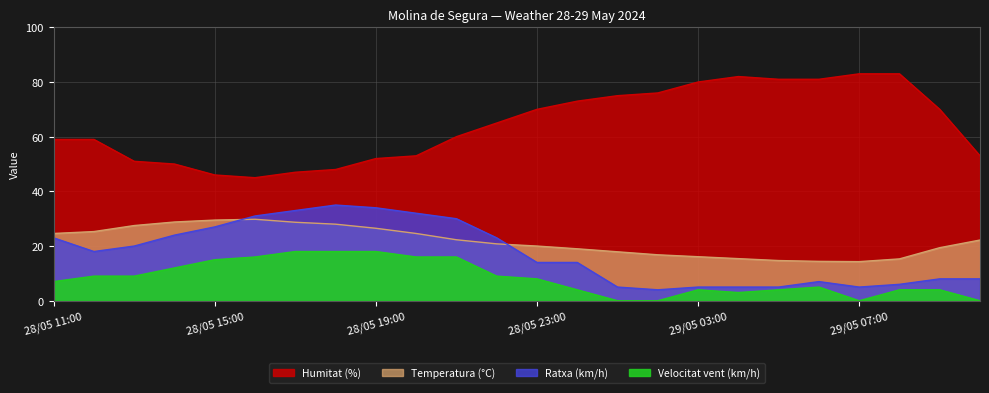

Reading right to left, list all the values displayed in this chart.

Temperatura (°C): 29/05 10:00=22.2	29/05 09:00=19.4	29/05 08:00=15.3	29/05 07:00=14.3	29/05 06:00=14.4	29/05 05:00=14.7	29/05 04:00=15.4	29/05 03:00=16.1	29/05 02:00=16.8	29/05 01:00=17.9	29/05 00:00=19.0	28/05 23:00=20.0	28/05 22:00=20.8	28/05 21:00=22.3	28/05 20:00=24.6	28/05 19:00=26.5	28/05 18:00=28.0	28/05 17:00=28.7	28/05 16:00=29.8	28/05 15:00=29.5	28/05 14:00=28.8	28/05 13:00=27.5	28/05 12:00=25.3	28/05 11:00=24.6
Humitat (%): 29/05 10:00=53.0	29/05 09:00=70.0	29/05 08:00=83.0	29/05 07:00=83.0	29/05 06:00=81.0	29/05 05:00=81.0	29/05 04:00=82.0	29/05 03:00=80.0	29/05 02:00=76.0	29/05 01:00=75.0	29/05 00:00=73.0	28/05 23:00=70.0	28/05 22:00=65.0	28/05 21:00=60.0	28/05 20:00=53.0	28/05 19:00=52.0	28/05 18:00=48.0	28/05 17:00=47.0	28/05 16:00=45.0	28/05 15:00=46.0	28/05 14:00=50.0	28/05 13:00=51.0	28/05 12:00=59.0	28/05 11:00=59.0
Velocitat vent (km/h): 29/05 10:00=0.0	29/05 09:00=4.0	29/05 08:00=4.0	29/05 07:00=0.0	29/05 06:00=5.0	29/05 05:00=4.0	29/05 04:00=3.0	29/05 03:00=4.0	29/05 02:00=0.0	29/05 01:00=0.0	29/05 00:00=4.0	28/05 23:00=8.0	28/05 22:00=9.0	28/05 21:00=16.0	28/05 20:00=16.0	28/05 19:00=18.0	28/05 18:00=18.0	28/05 17:00=18.0	28/05 16:00=16.0	28/05 15:00=15.0	28/05 14:00=12.0	28/05 13:00=9.0	28/05 12:00=9.0	28/05 11:00=7.0
Ratxa (km/h): 29/05 10:00=8.0	29/05 09:00=8.0	29/05 08:00=6.0	29/05 07:00=5.0	29/05 06:00=7.0	29/05 05:00=5.0	29/05 04:00=5.0	29/05 03:00=5.0	29/05 02:00=4.0	29/05 01:00=5.0	29/05 00:00=14.0	28/05 23:00=14.0	28/05 22:00=23.0	28/05 21:00=30.0	28/05 20:00=32.0	28/05 19:00=34.0	28/05 18:00=35.0	28/05 17:00=33.0	28/05 16:00=31.0	28/05 15:00=27.0	28/05 14:00=24.0	28/05 13:00=20.0	28/05 12:00=18.0	28/05 11:00=23.0